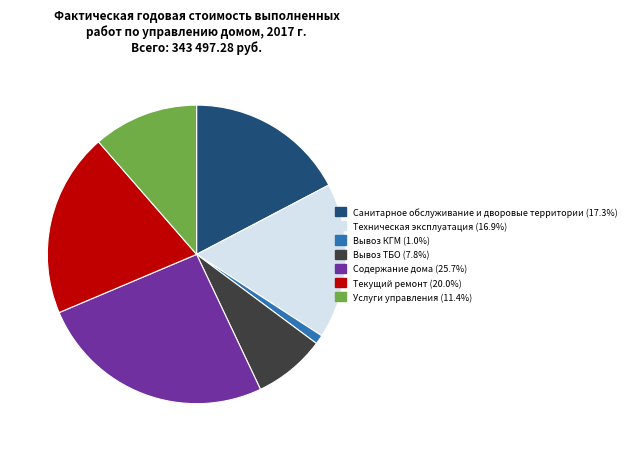

What is the largest slice in the pie chart?

Содержание дома